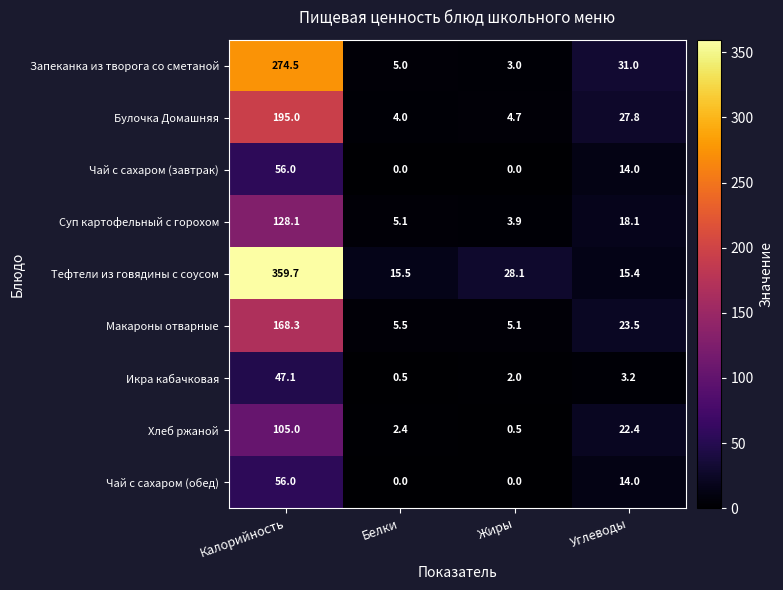

The value of Хлеб ржаной at Калорийность is 177.2. True or false?

False